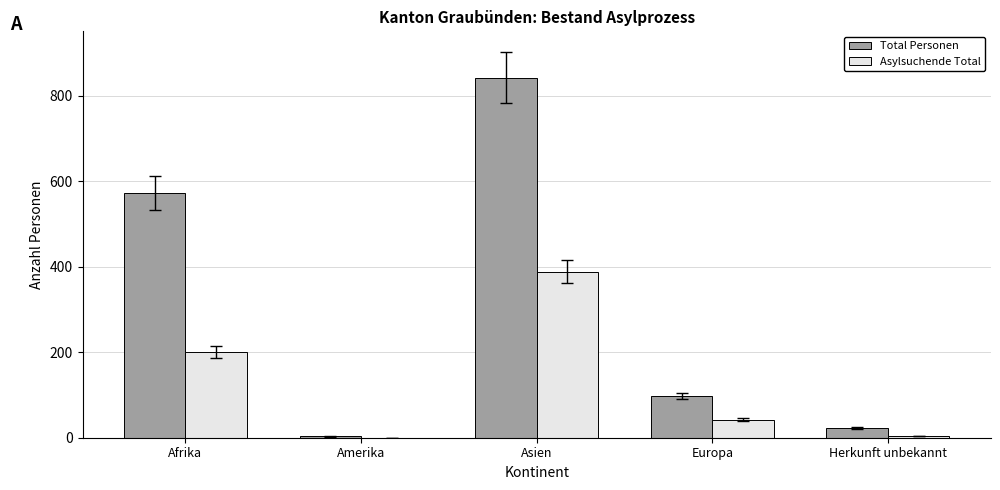

Which series has the largest total across all categories?

Total Personen